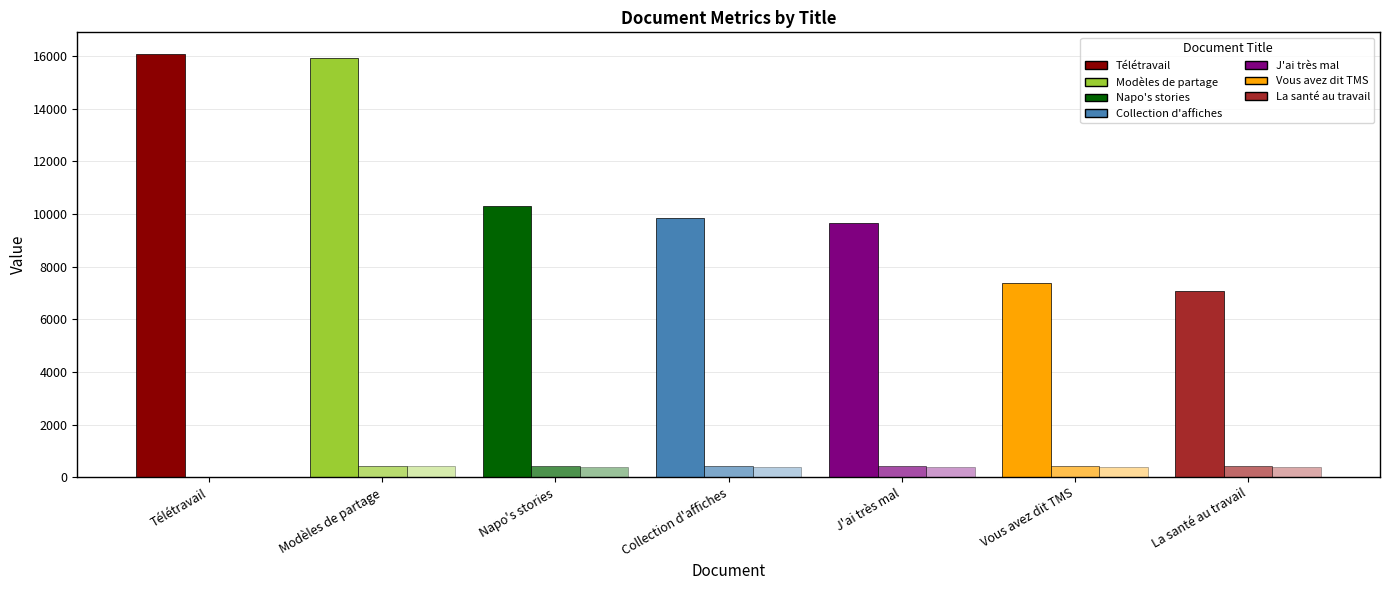

Does the chart contain stacked bars?

No